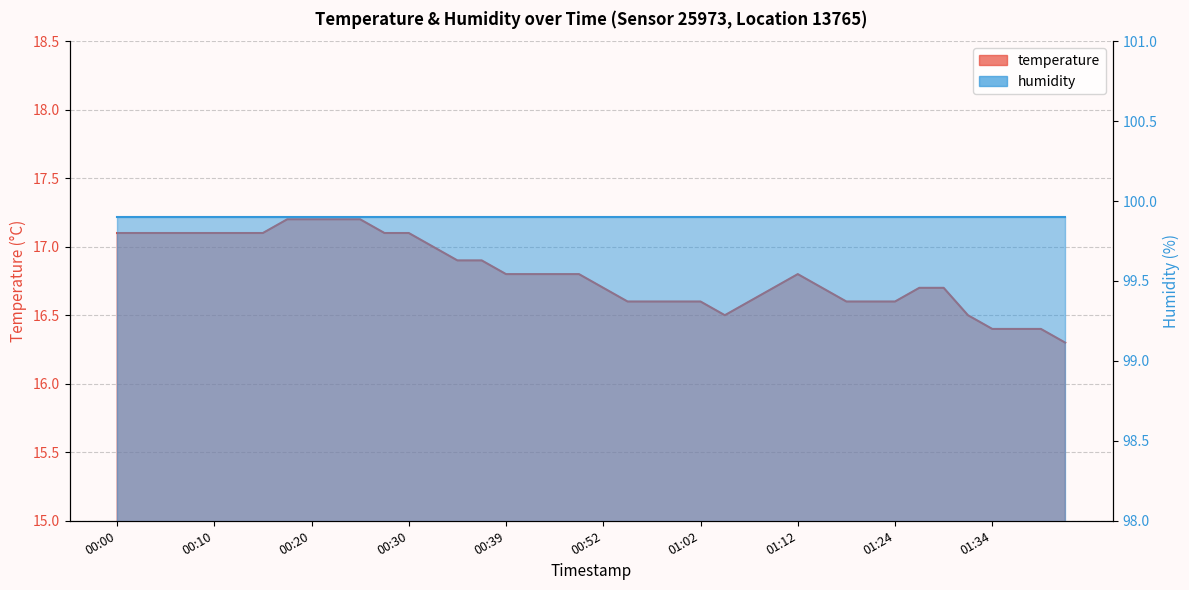

What is the smallest value displayed?

16.3